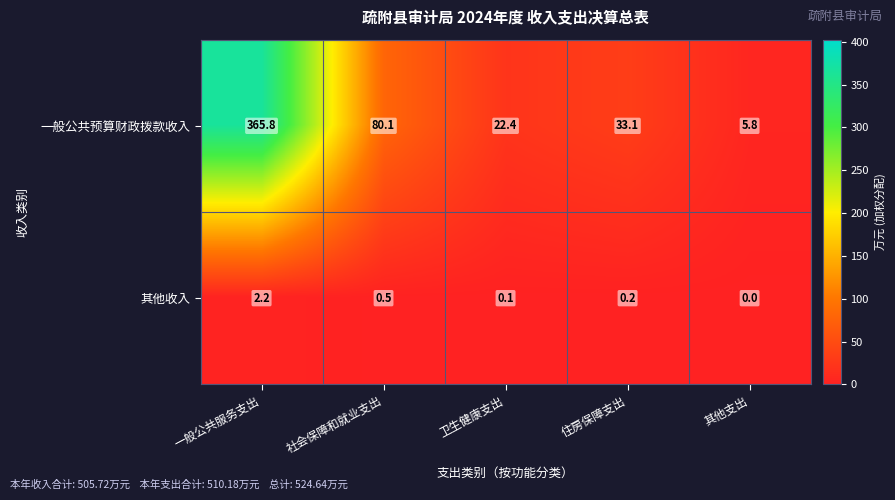

How many series are shown in this chart?

2